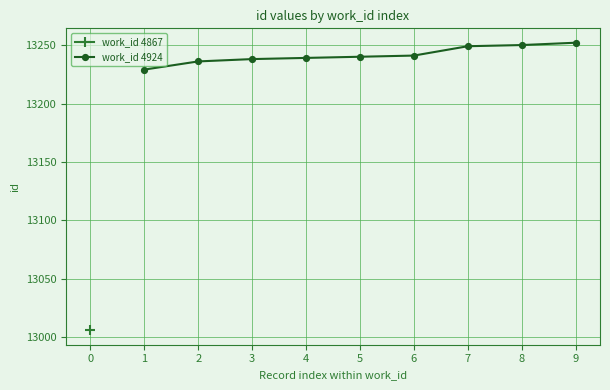

What is the value of the work_id 4924 point at the 2nd from the left?

13236